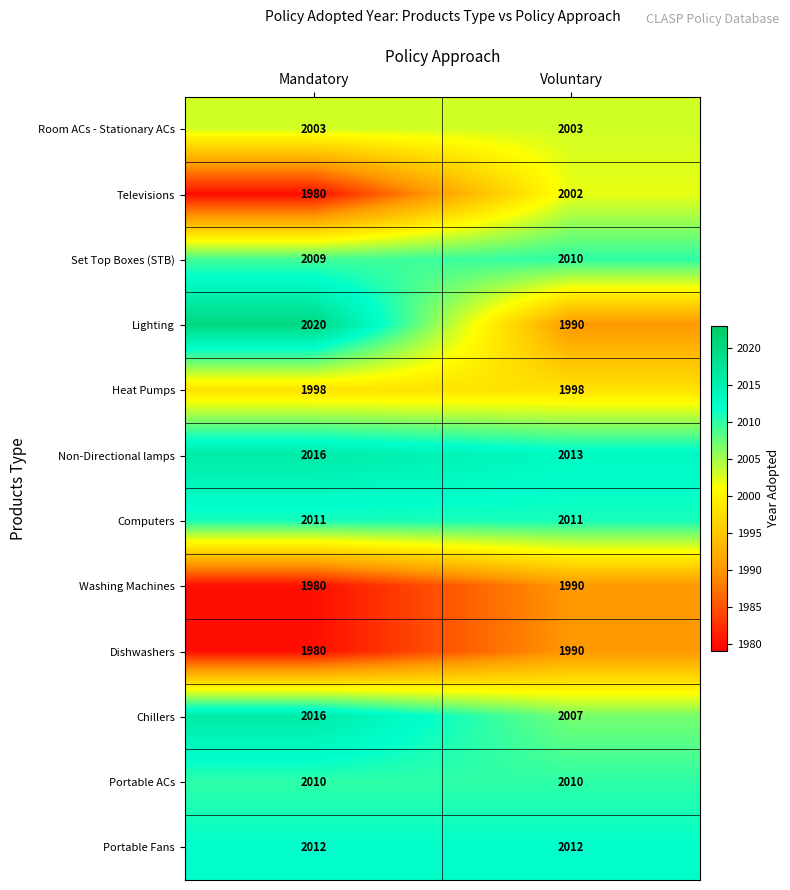

Reading right to left, what are all the values shown in this chart?

Room ACs - Stationary ACs: 2003	2003
Televisions: 2002	1980
Set Top Boxes (STB): 2010	2009
Lighting: 1990	2020
Heat Pumps: 1998	1998
Non-Directional lamps: 2013	2016
Computers: 2011	2011
Washing Machines: 1990	1980
Dishwashers: 1990	1980
Chillers: 2007	2016
Portable ACs: 2010	2010
Portable Fans: 2012	2012